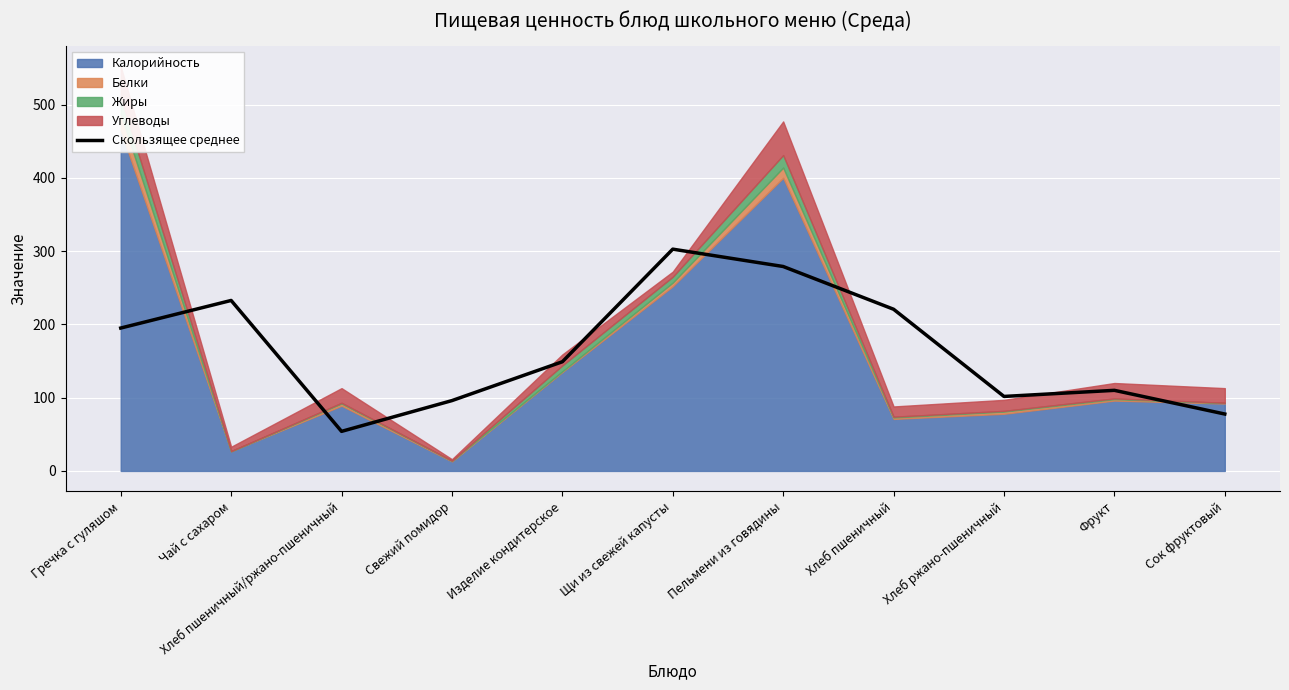

Is it true that the value at Чай с сахаром is 232.7?

True